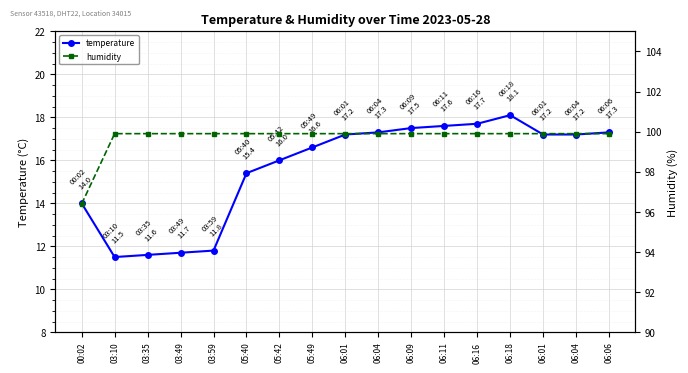

At 06:01, list the series in order from smallest to largest.

temperature, humidity